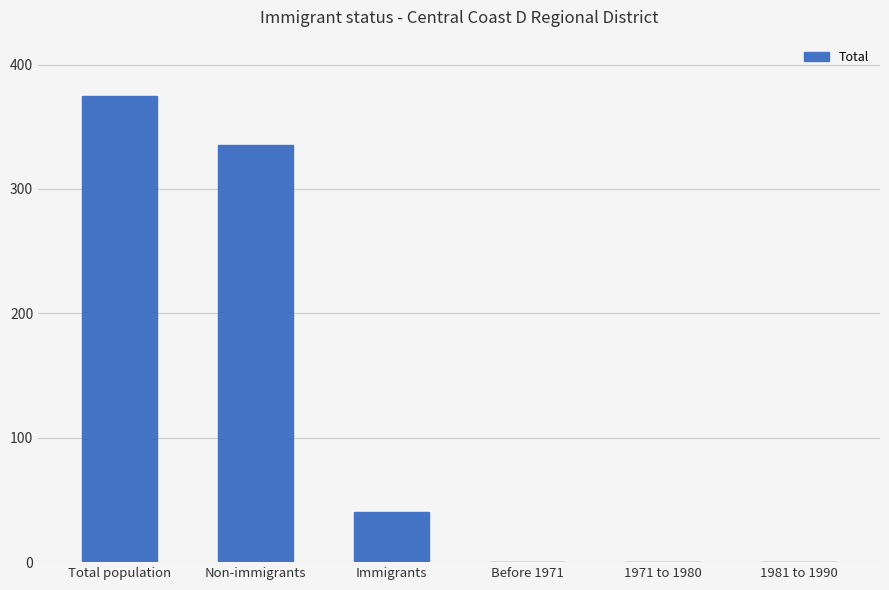

Which has a higher value, 1971 to 1980 or Total population?

Total population